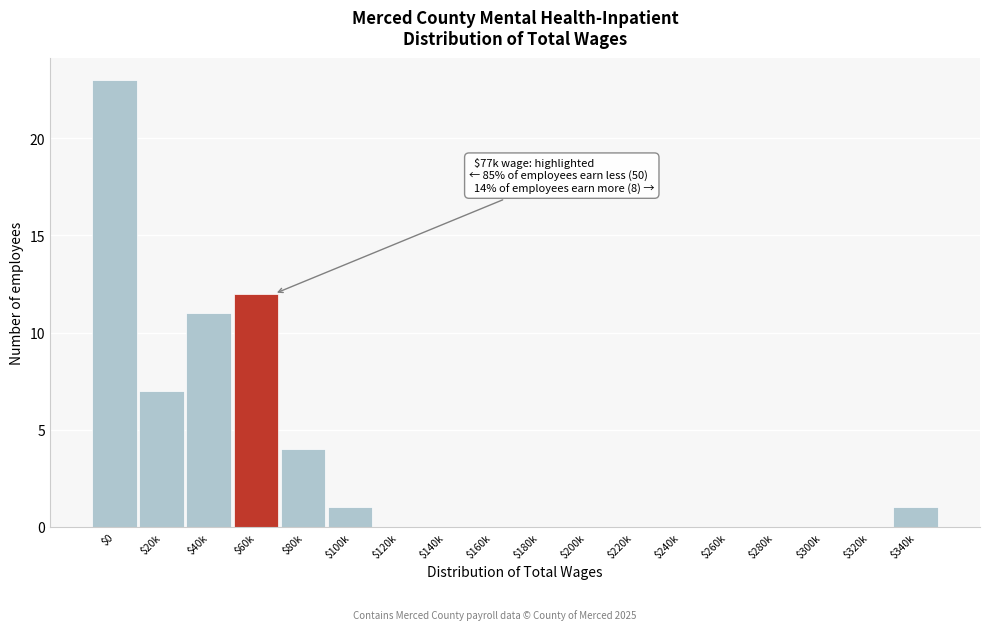

The value at $120k is 0. True or false?

True